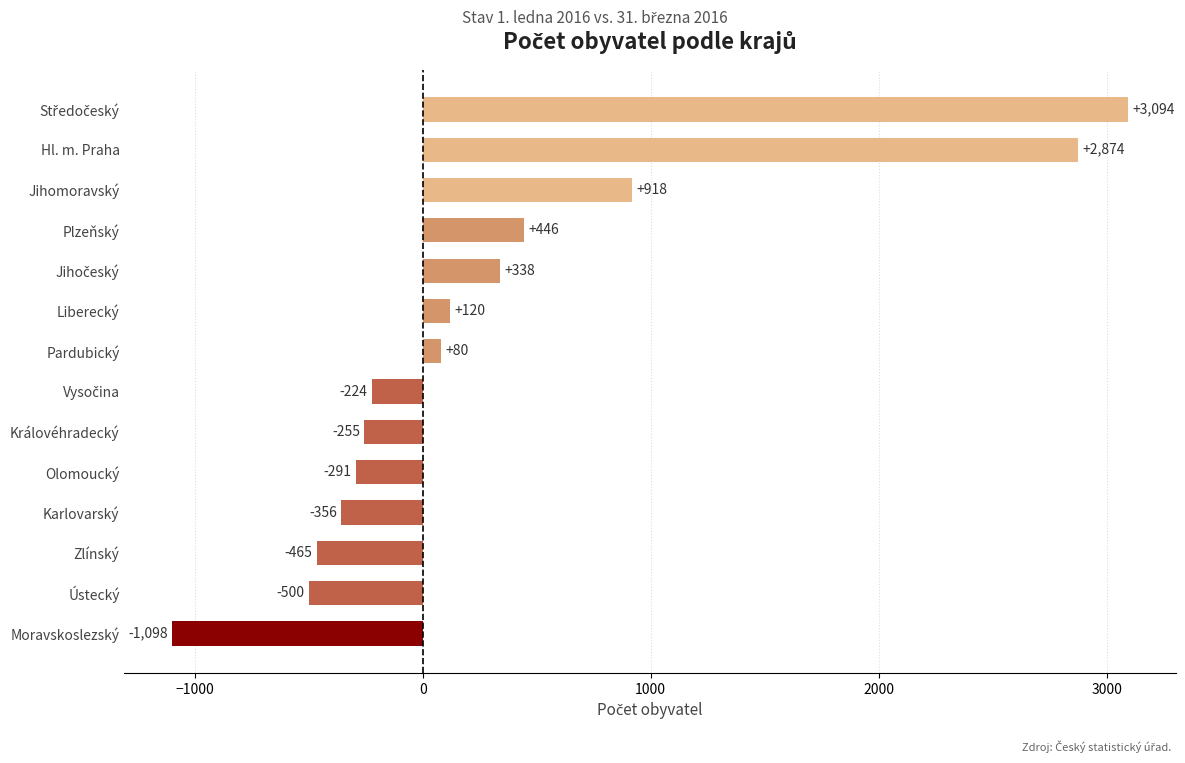

Count the number of data series in this chart.

1